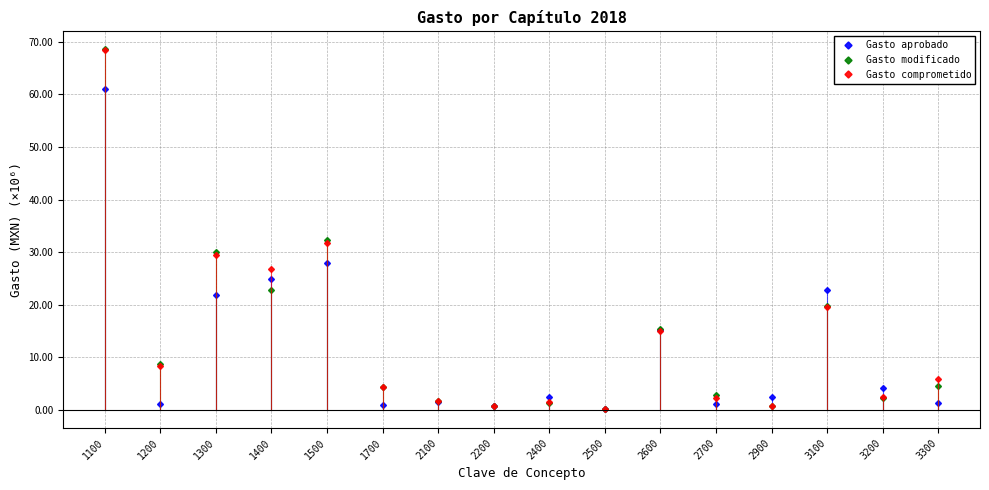

Which series has the widest spread of values?

Gasto modificado